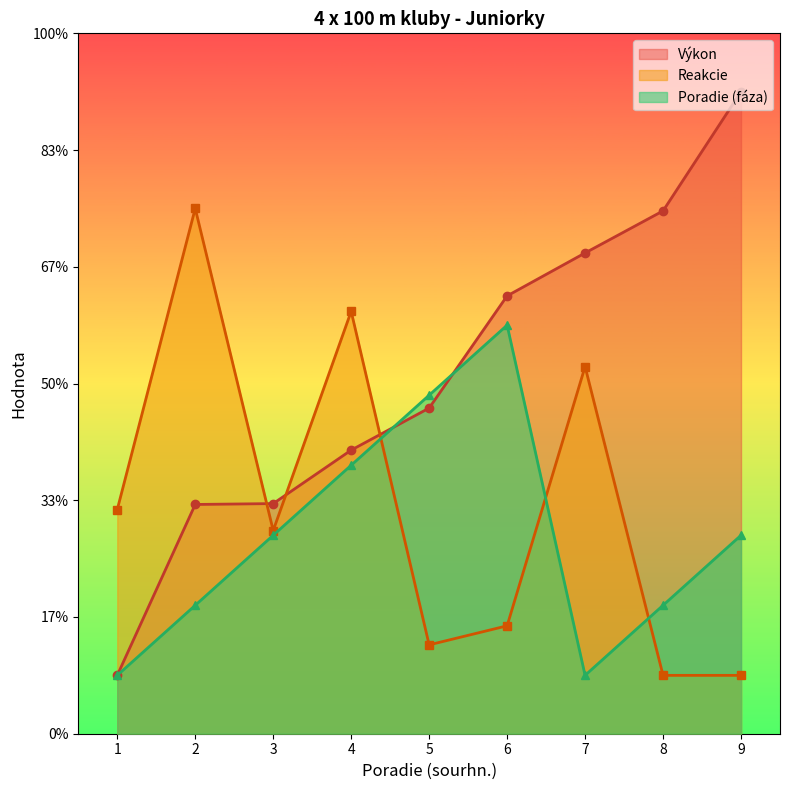

What is the value of the Výkon point at the 1st from the left?

5.0